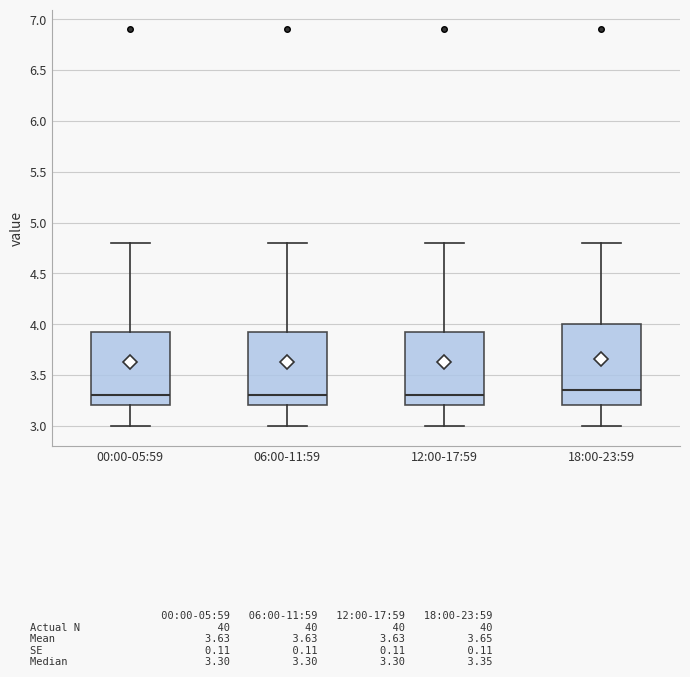

Reading left to right, transcribe this box plot: for each box, give where its median line is, the range the box spans, and where its two whiskers end, as read against the y-axis. The values are not printed on the chart, so give them approximately, as read against the axis.

00:00-05:59: median 3.30, box 3.20 to 3.95, whiskers 3.00 to 4.80
06:00-11:59: median 3.30, box 3.20 to 3.95, whiskers 3.00 to 4.80
12:00-17:59: median 3.30, box 3.20 to 3.95, whiskers 3.00 to 4.80
18:00-23:59: median 3.35, box 3.20 to 4.00, whiskers 3.00 to 4.80